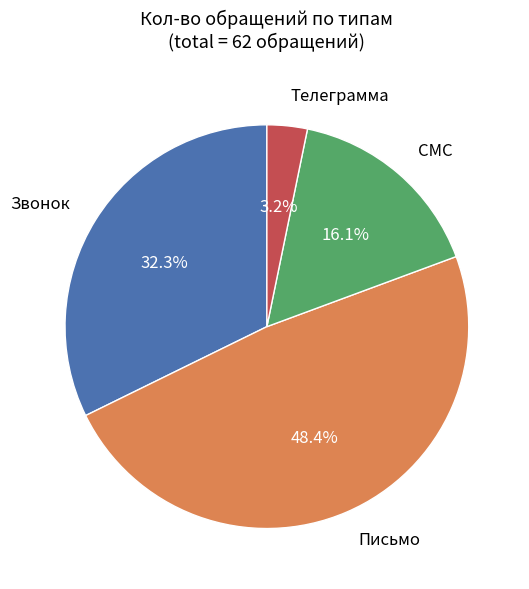

Is there any slice that represents more than half of the pie?

No